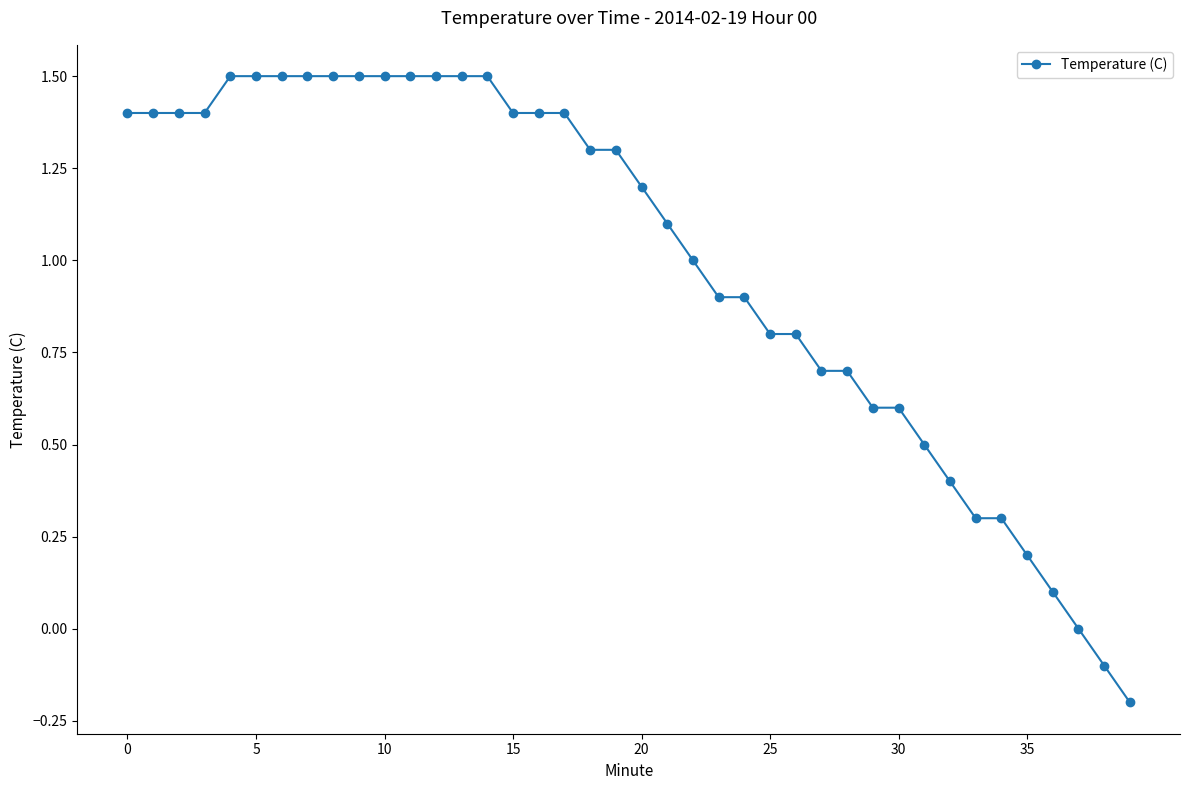

What is the average value?

1.0